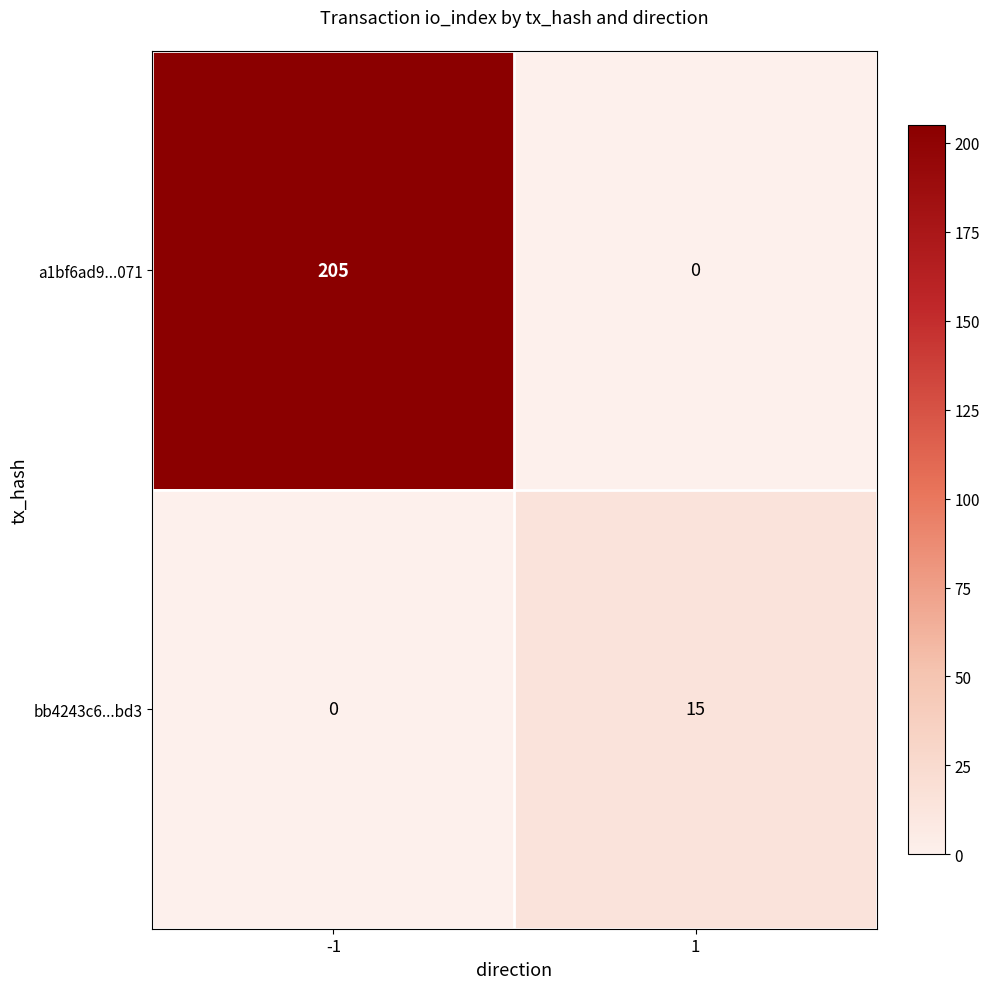

What is the difference between the highest and lowest values at 1?

15